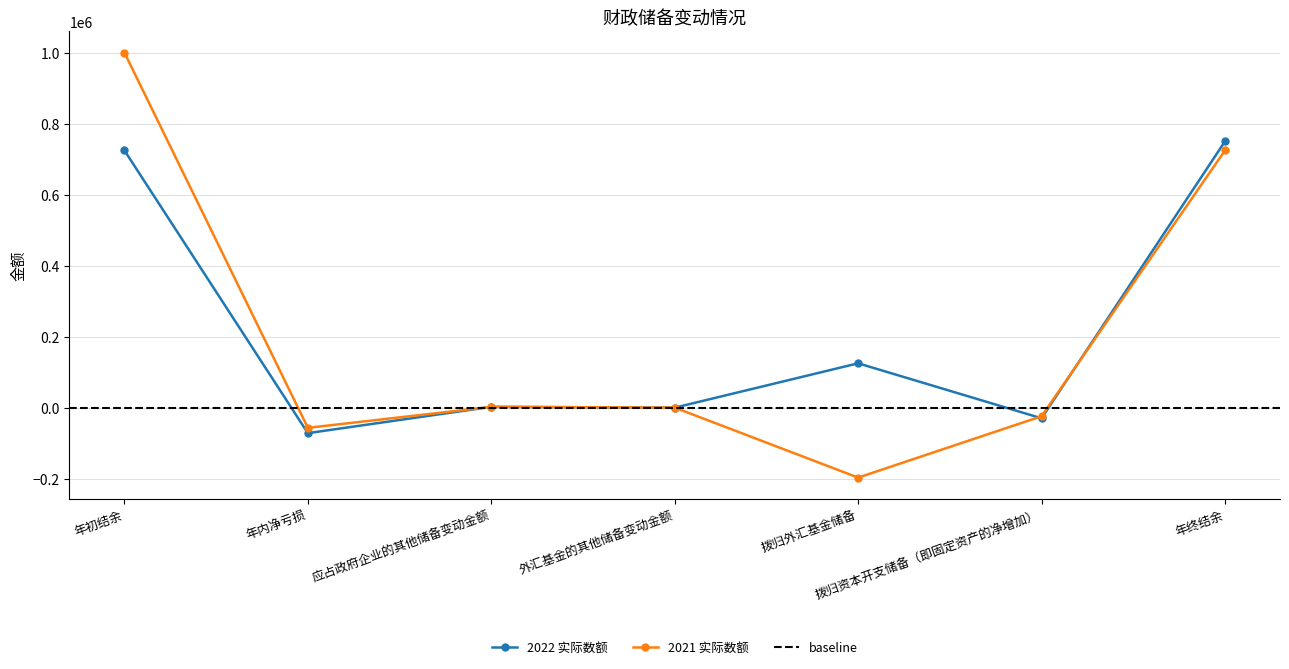

What position from the right is 年初结余?

7